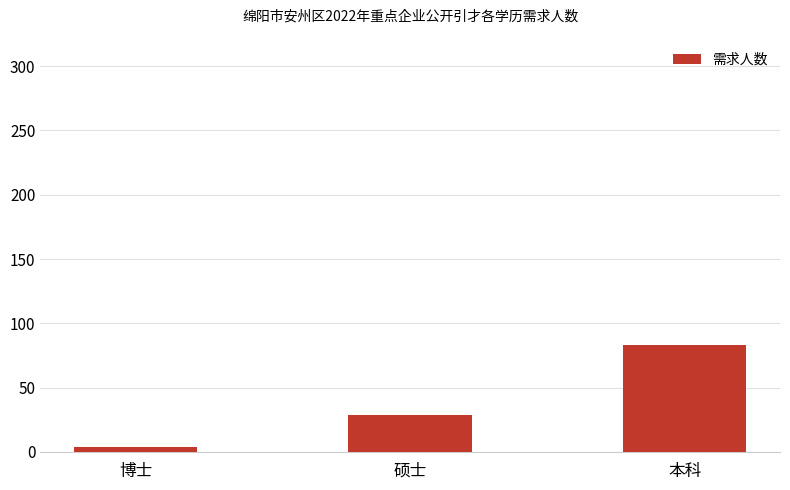

Reading left to right, list all the values displayed in this chart.

4	29	83